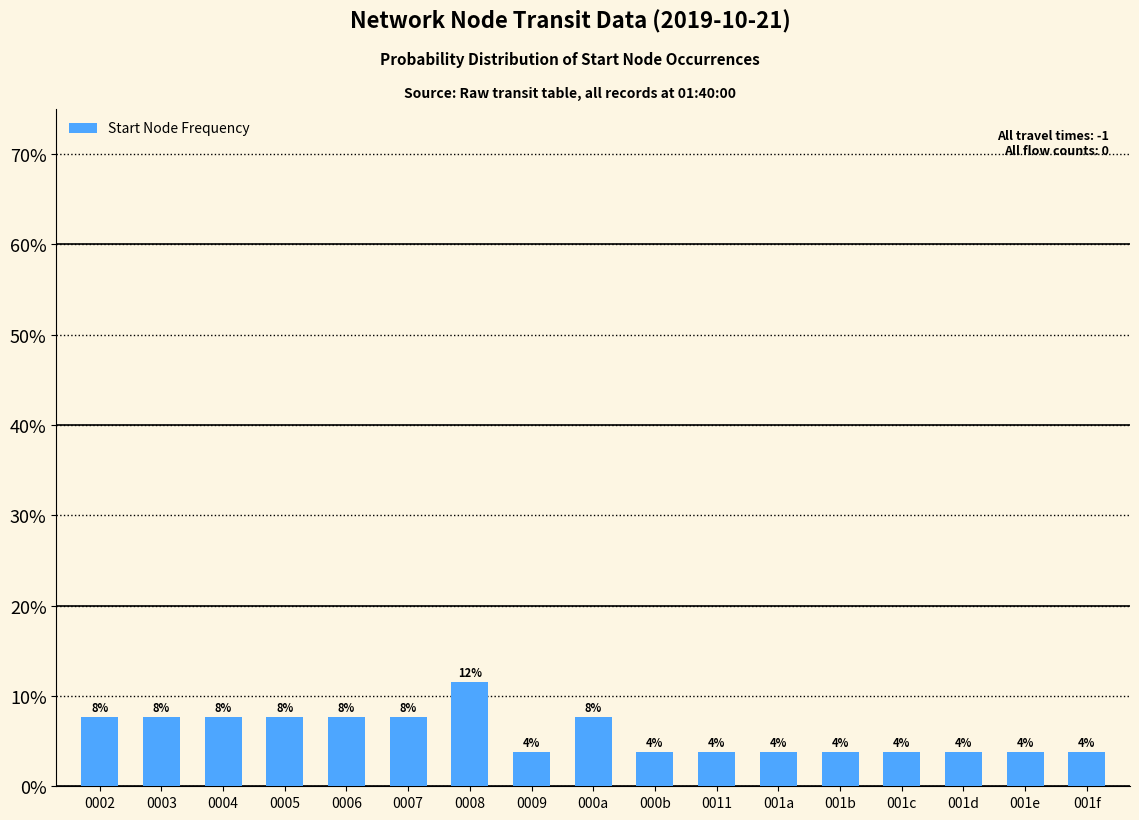

Are the bars horizontal?

No